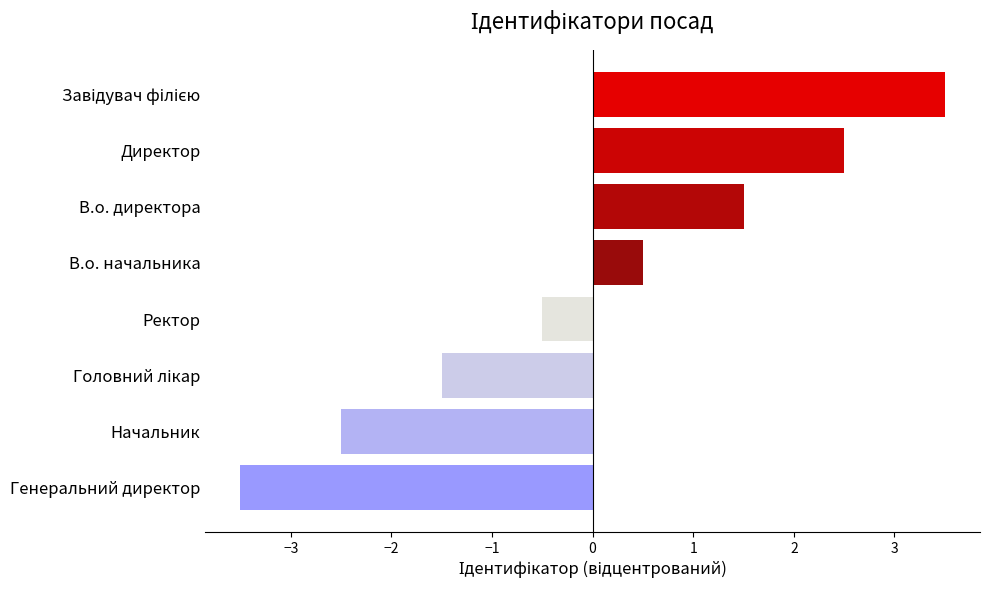

How many bars are there in total?

8